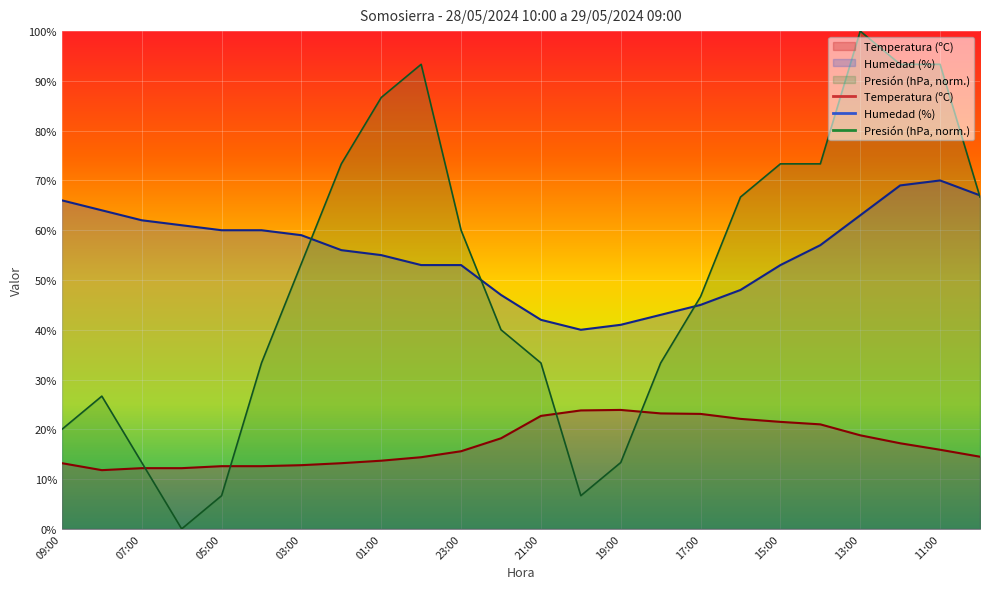

At which category does Presión (hPa) reach its first local valley?

06:00